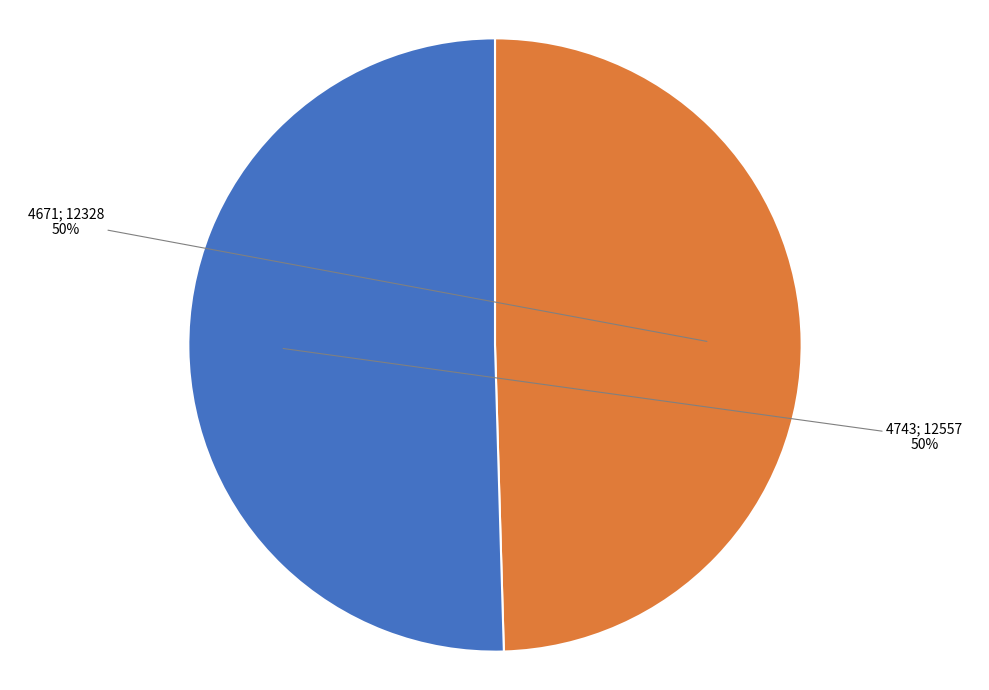

To the nearest percent, what is the average slice percentage?

50%